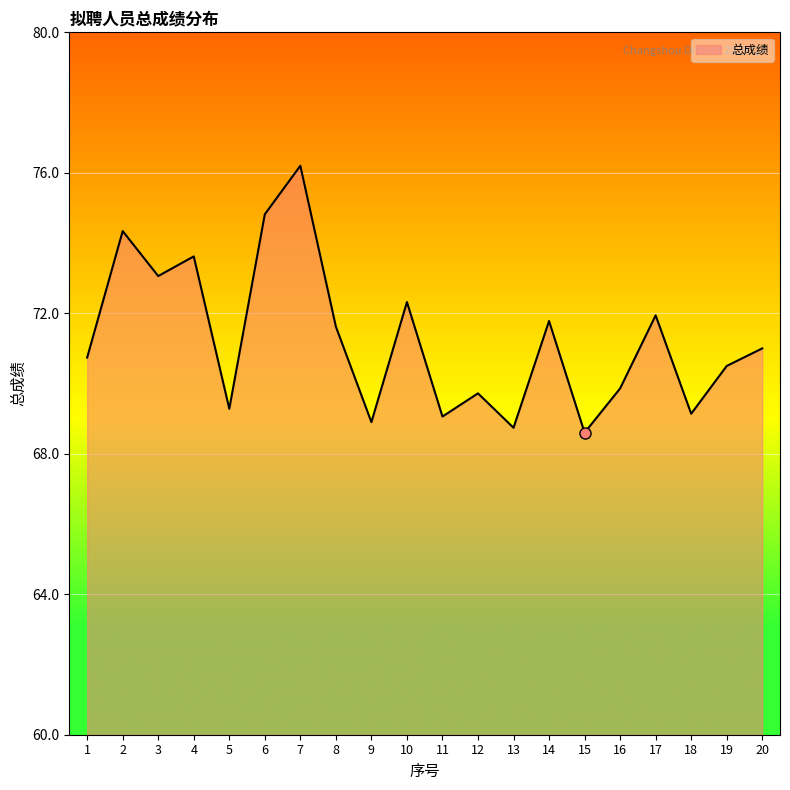

How many lines are shown in the chart?

1